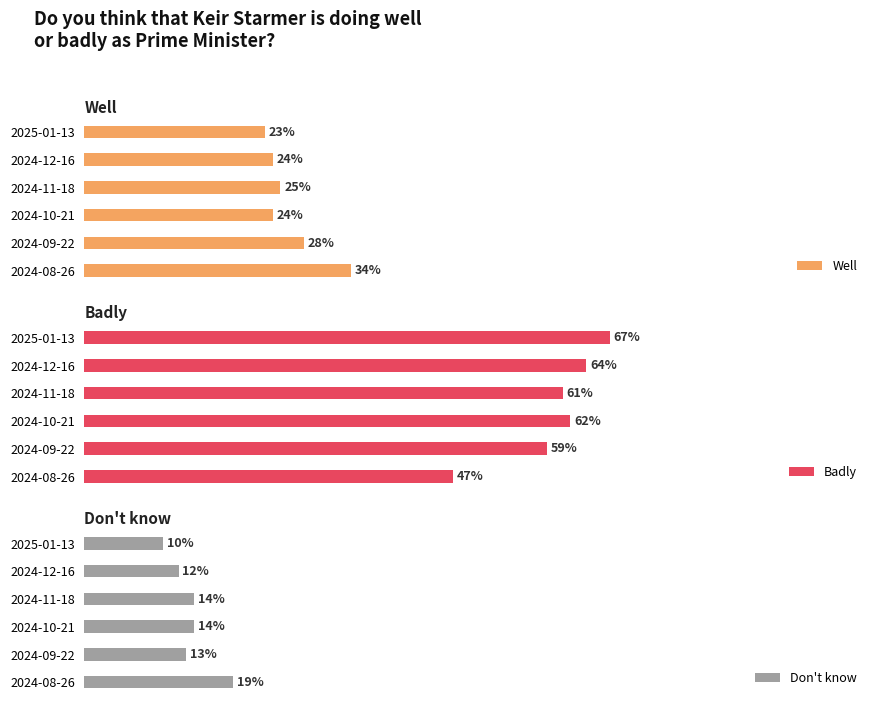

Reading left to right, what are all the values shown in this chart?

Well: 0.3	0.3	0.2	0.2	0.2	0.2
Badly: 0.5	0.6	0.6	0.6	0.6	0.7
Don't know: 0.2	0.1	0.1	0.1	0.1	0.1